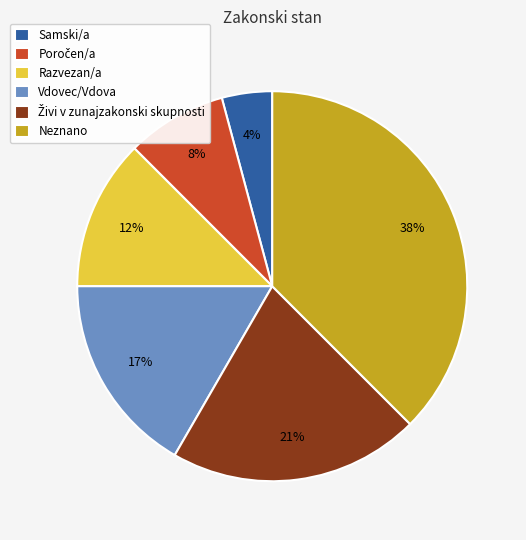

To the nearest percent, what is the average slice percentage?

17%